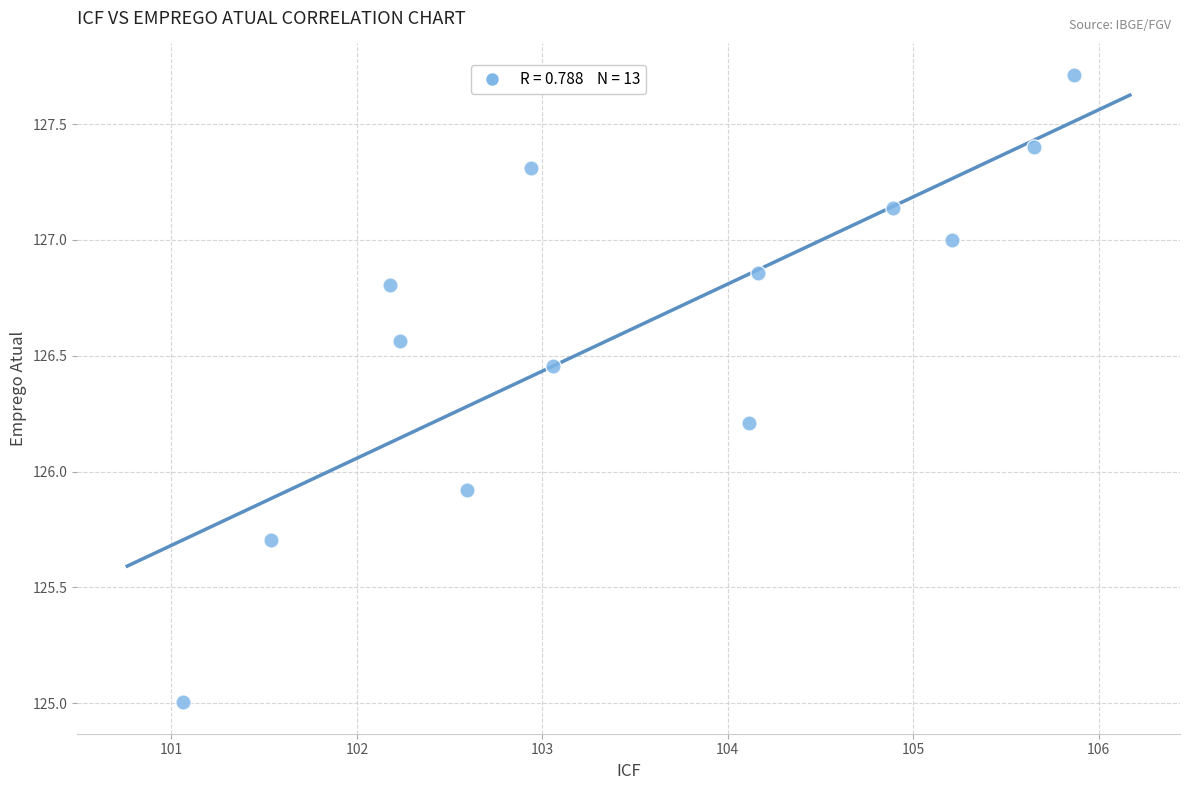

What Y value in the scatter plot is closest to 126?

125.9